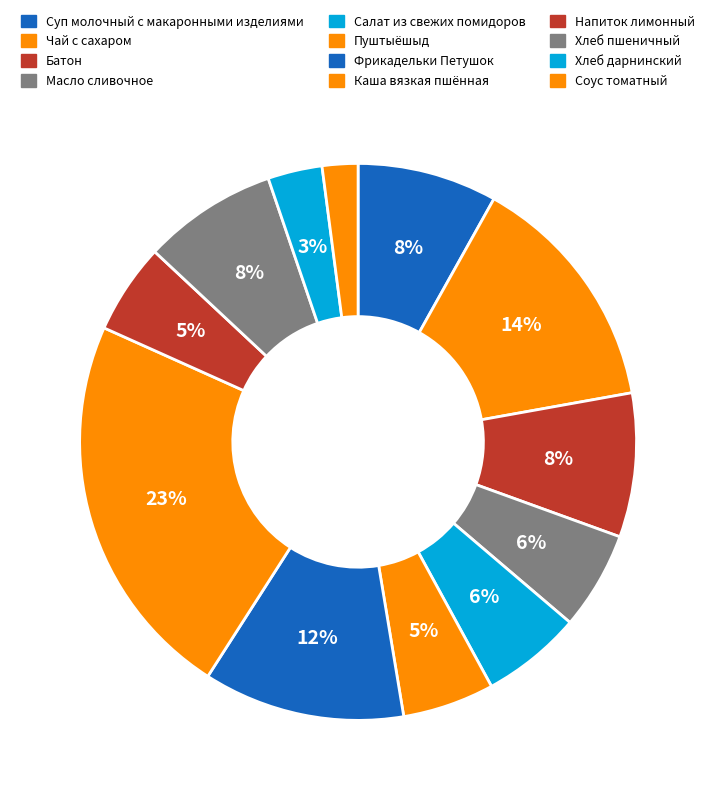

Which has a higher value, Салат из свежих помидоров or Каша вязкая пшённая?

Каша вязкая пшённая